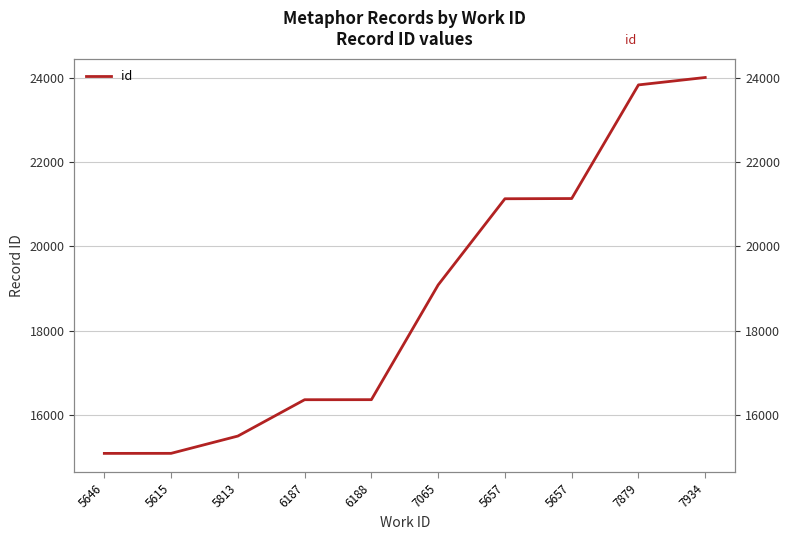

Approximately how many times larger is the value at 5813 compared to 6188?

0.9